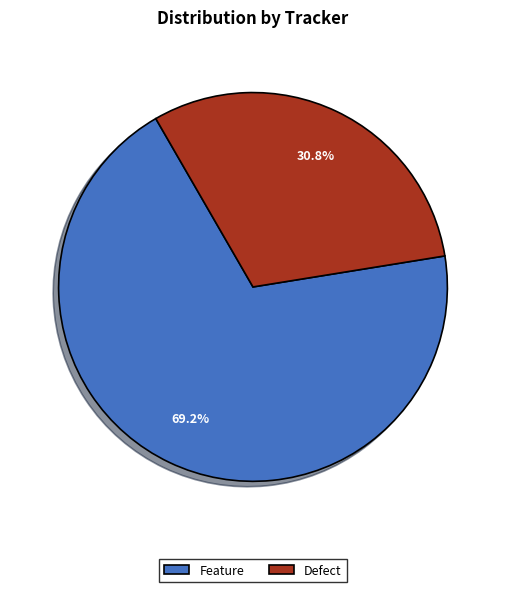

Count the number of slices in the pie.

2